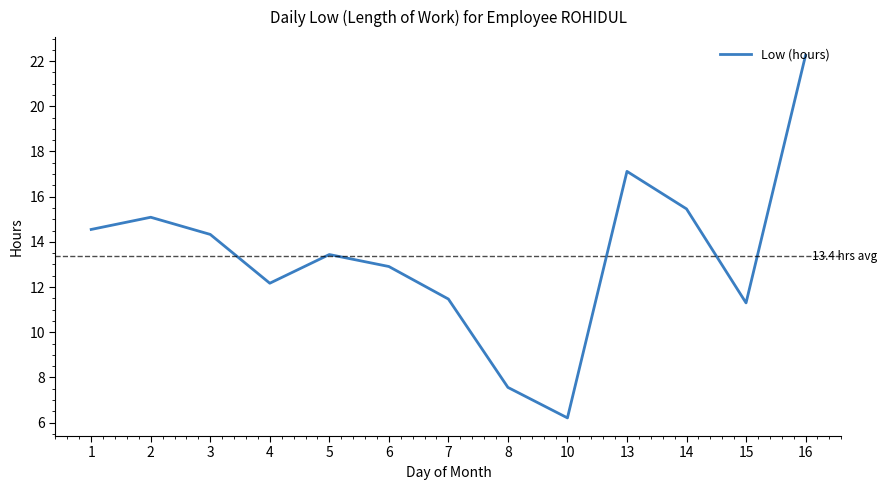

What is the change in value from 8 to 14?

+7.9